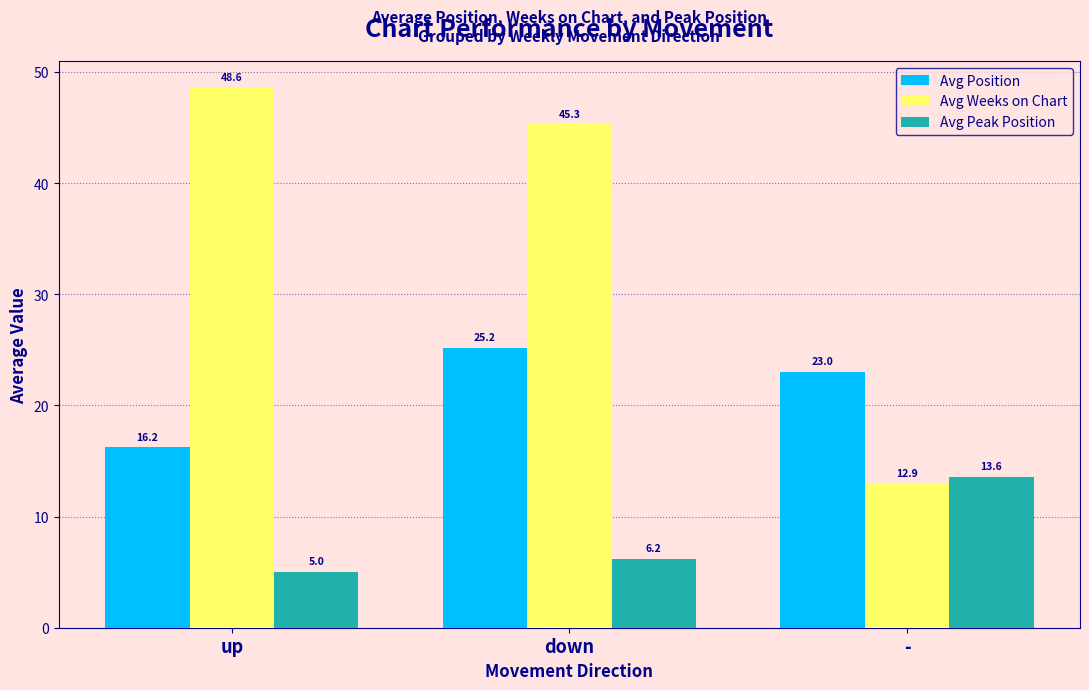

Reading right to left, list all the values displayed in this chart.

Avg Position: -=23.0	down=25.2	up=16.2
Avg Weeks on Chart: -=12.9	down=45.3	up=48.6
Avg Peak Position: -=13.6	down=6.2	up=5.0